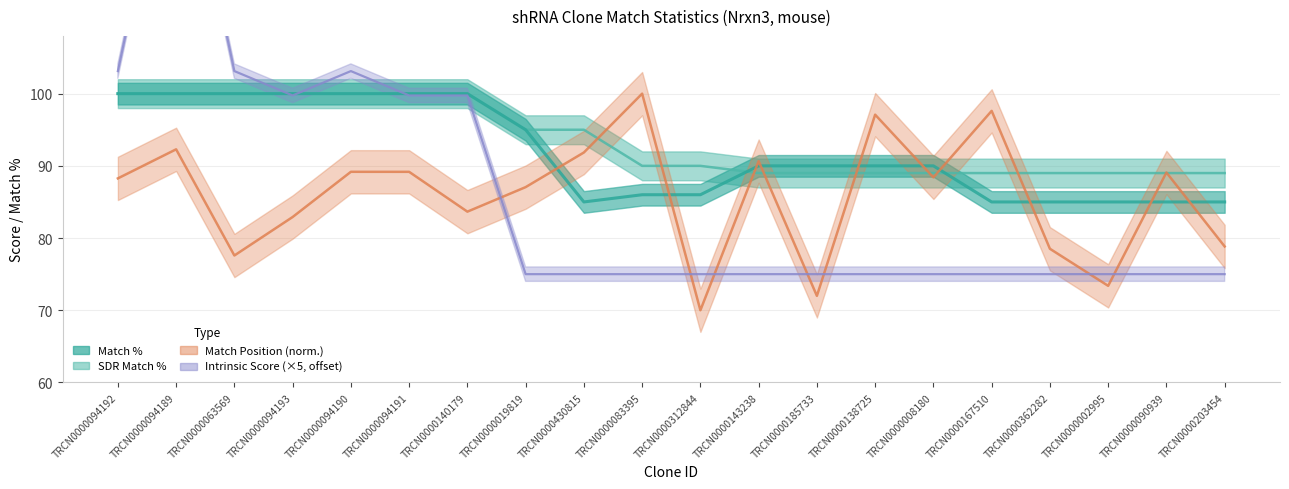

At which category does Match % reach its first local valley?

TRCN0000430815